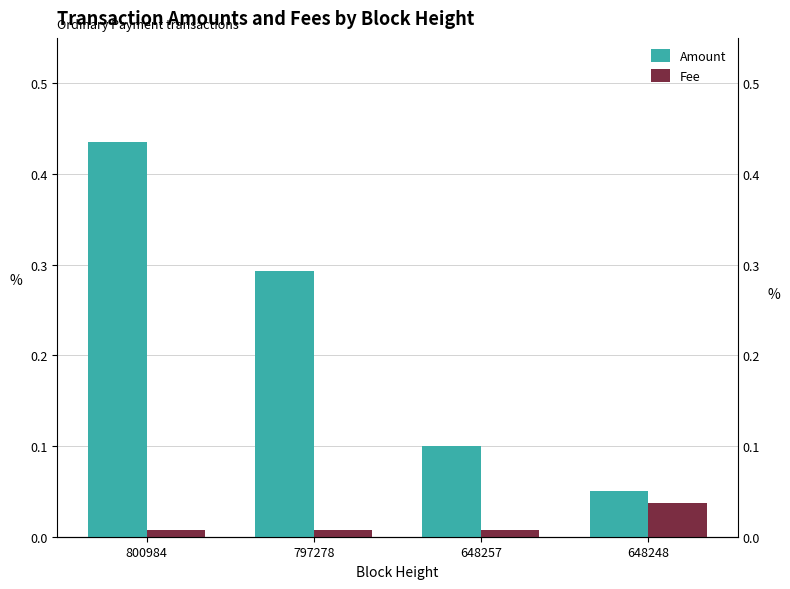

How many bars are there in each group?

2